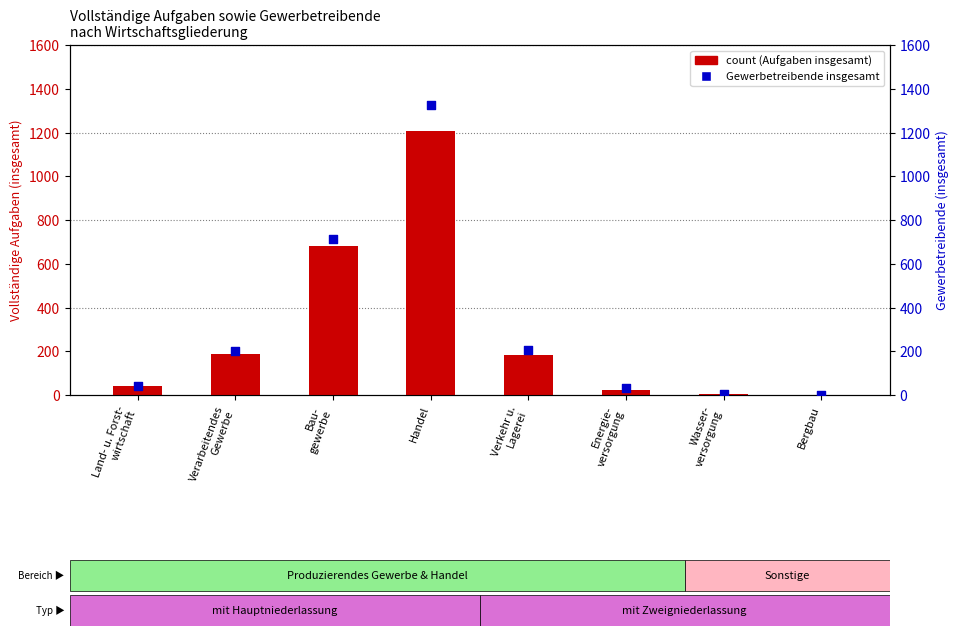

What are all the series names shown in the legend?

count (Aufgaben insgesamt), Gewerbetreibende insgesamt